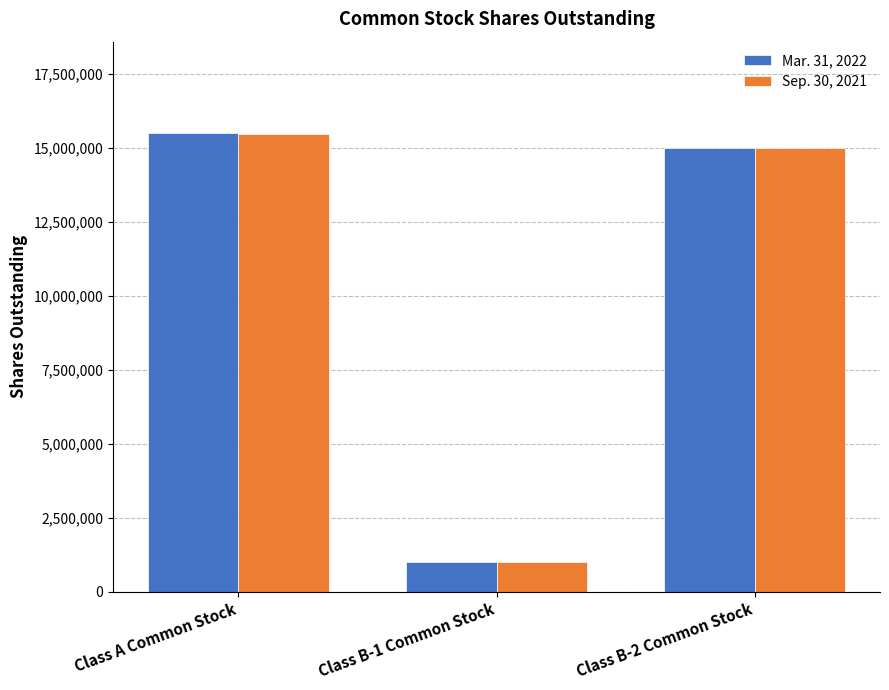

Between Class A Common Stock and Class B-2 Common Stock, which series saw the biggest shift?

Mar. 31, 2022